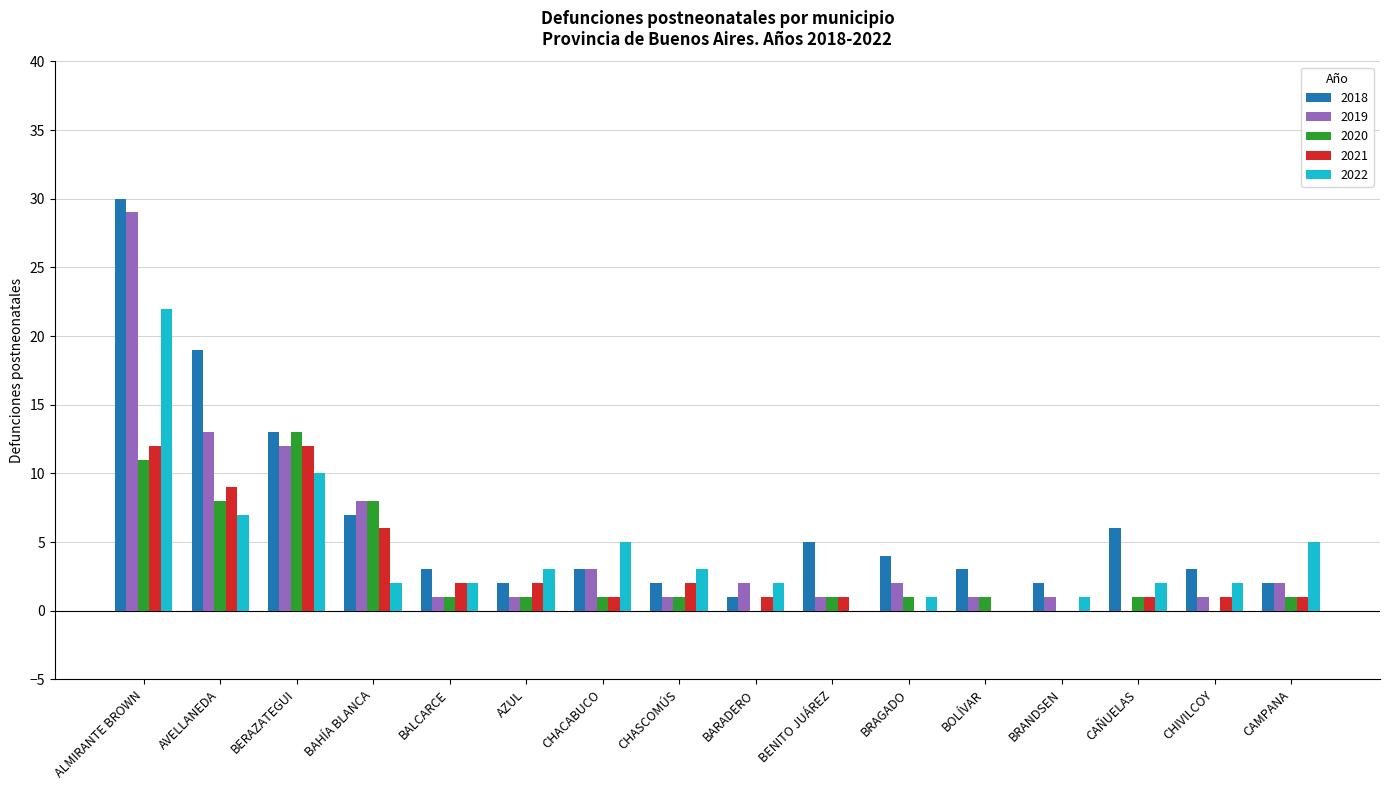

At which label is 2019 closest to 14?

AVELLANEDA